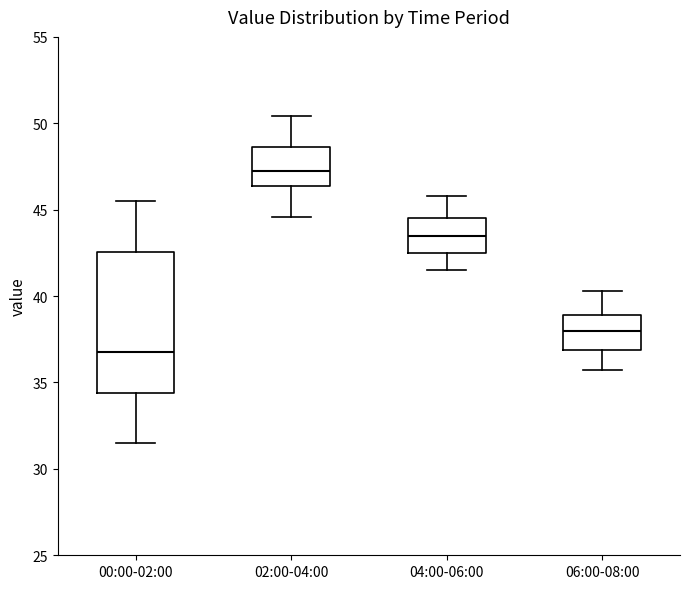

Reading left to right, read every box against the y-axis: the position of its median line, the range the box covers, and the ends of its whiskers. The values are not printed on the chart, so give them approximately, as read against the axis.

00:00-02:00: median 37.0, box 34.5 to 42.5, whiskers 31.5 to 45.5
02:00-04:00: median 47.5, box 46.5 to 48.5, whiskers 44.5 to 50.5
04:00-06:00: median 43.5, box 42.5 to 44.5, whiskers 41.5 to 46.0
06:00-08:00: median 38.0, box 37.0 to 39.0, whiskers 35.5 to 40.5